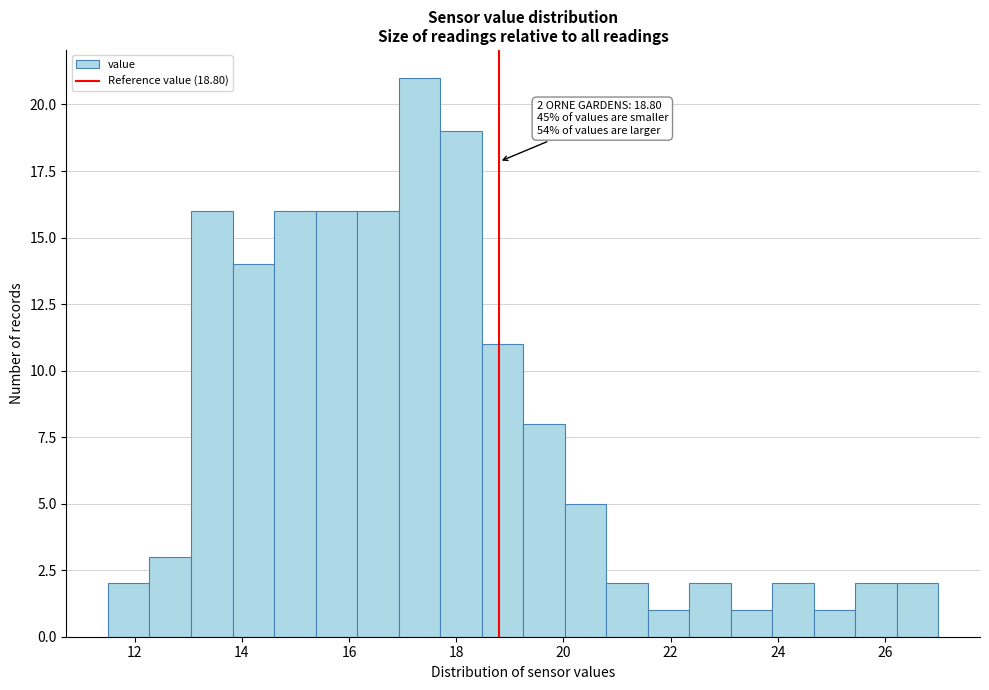

Around what value on the x-axis is the tallest bar? Give the approximate position of its centre, as read against the axis.

17.4